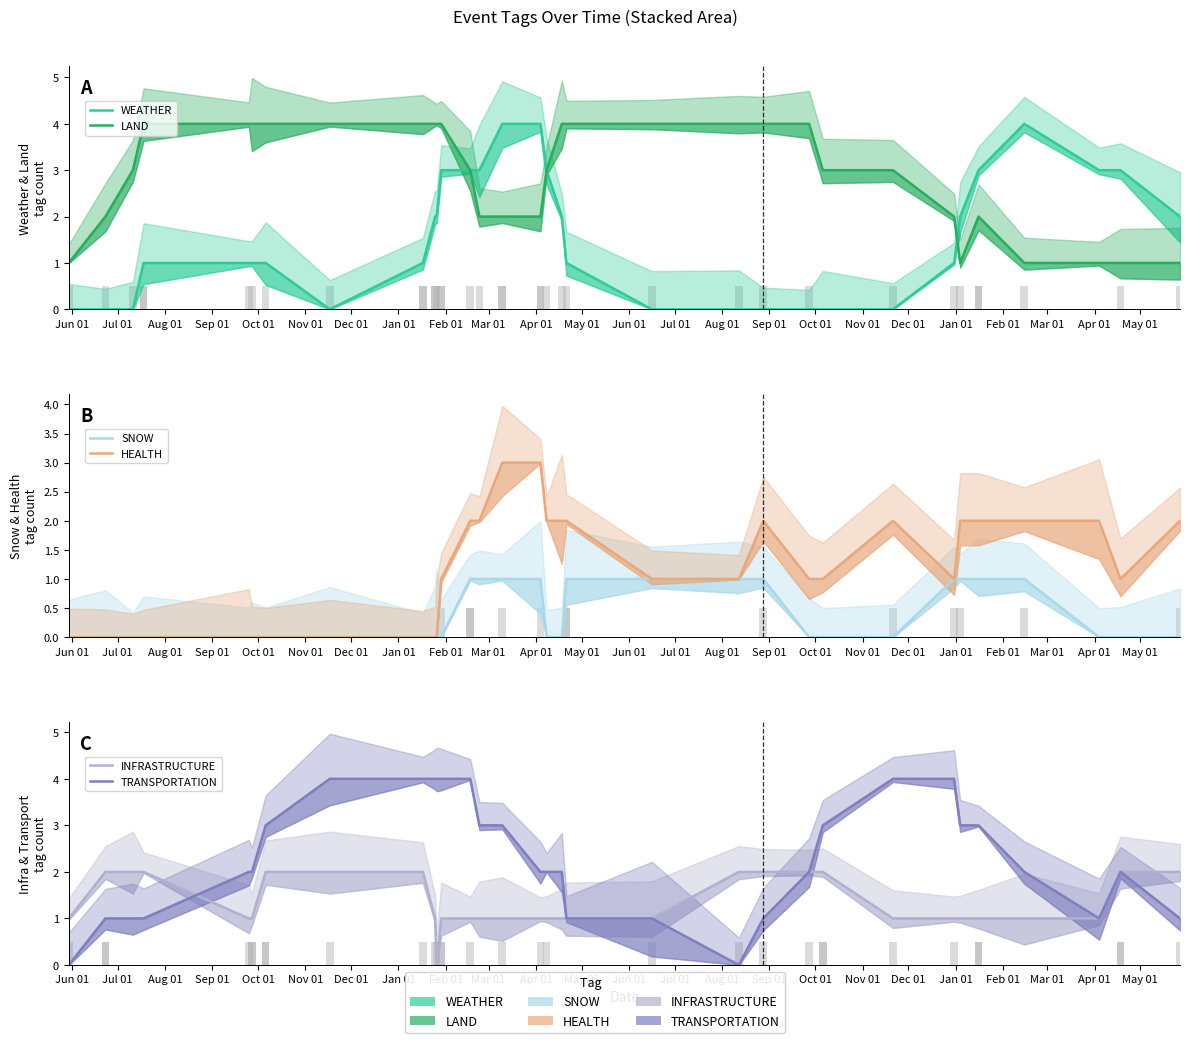

The SNOW series shows 0 at Jan 01. True or false?

True